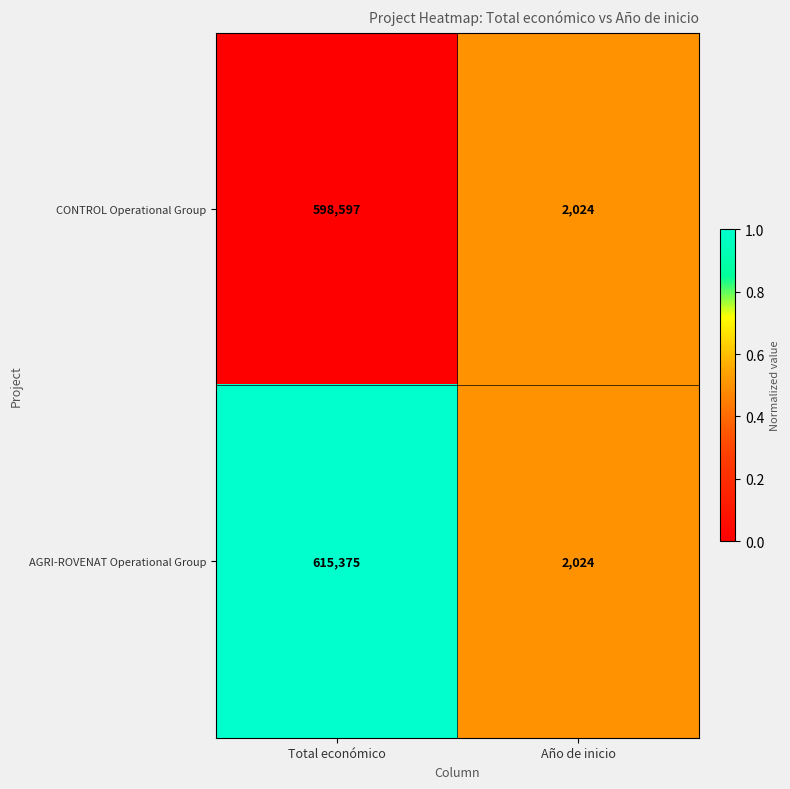

What is the sum of the CONTROL Operational Group values at Total económico and Año de inicio?

600621